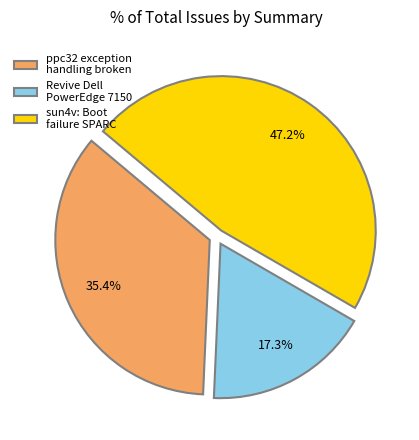

Count the number of slices in the pie.

3